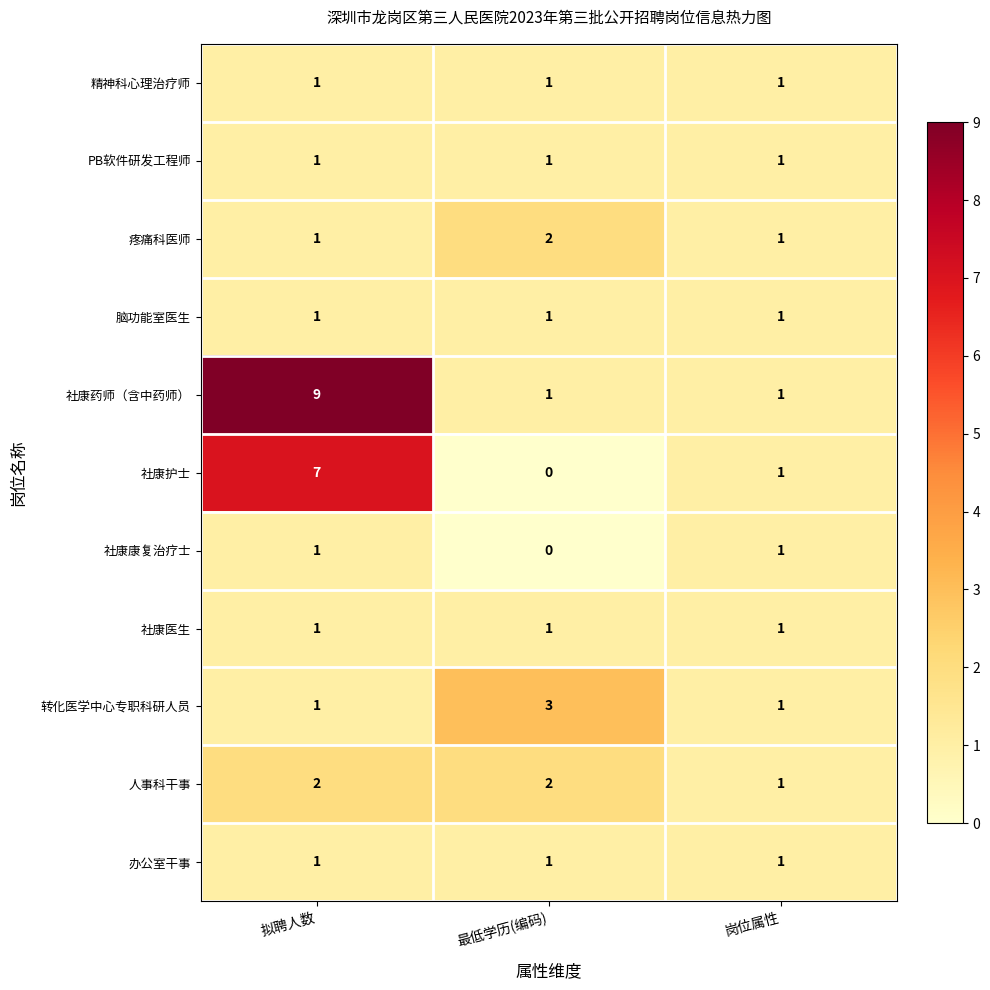

True or false: 社康医生 has a value of 0 at 岗位属性.

False